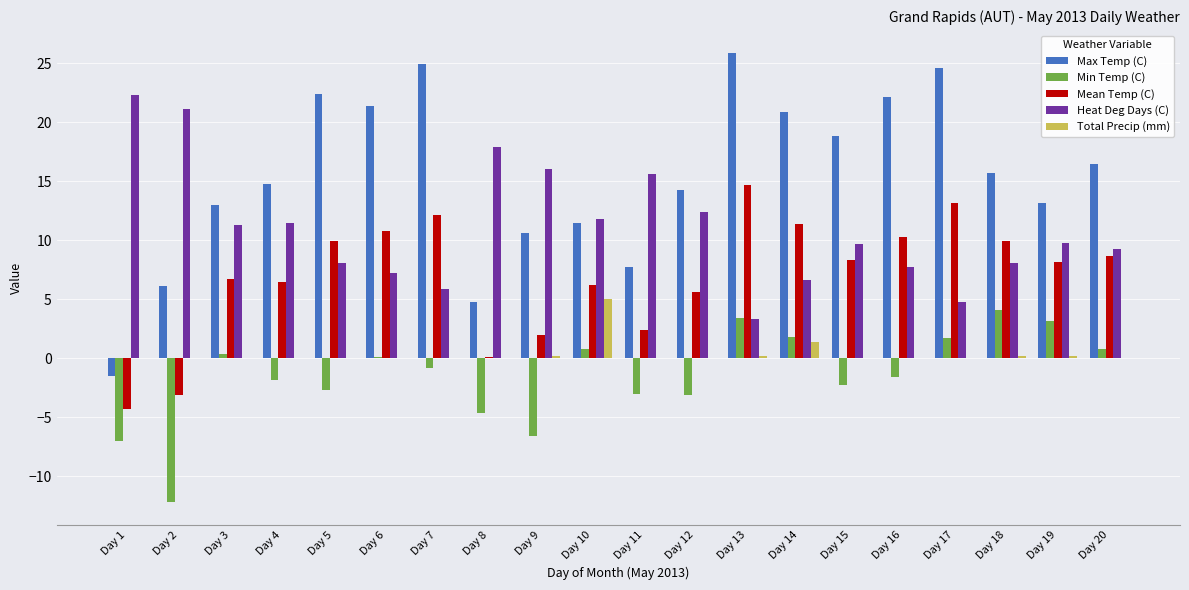

The value of Total Precip (mm) at Day 11 is 0.0. True or false?

True